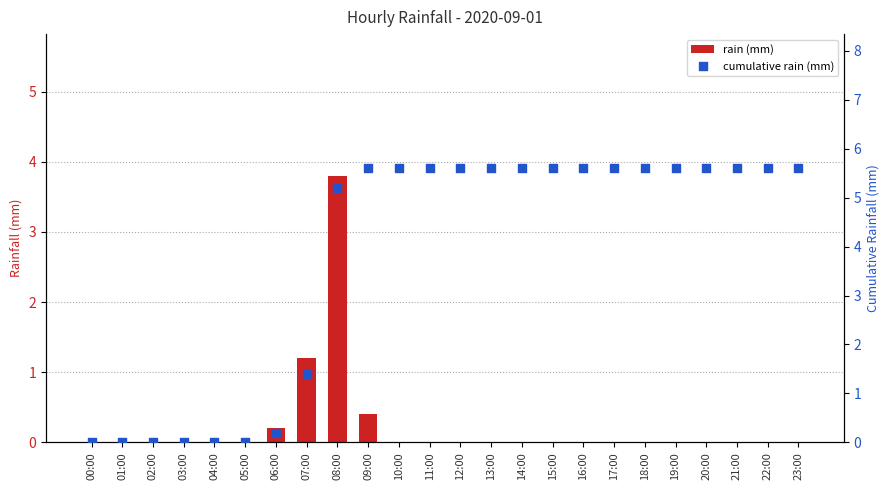

What is the total value across all series at 07:00?

2.6